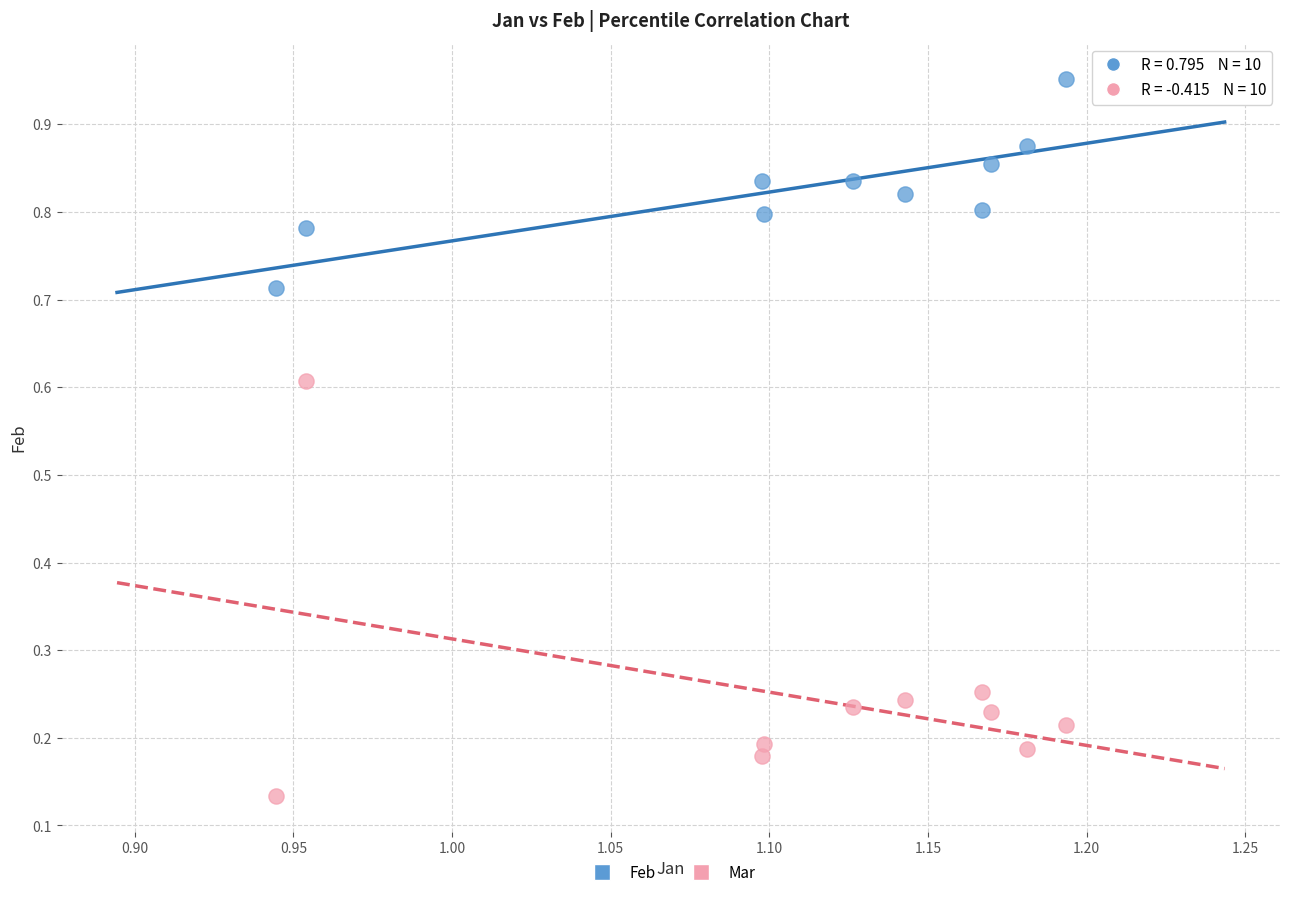

What are all the series names shown in the legend?

Feb, Mar